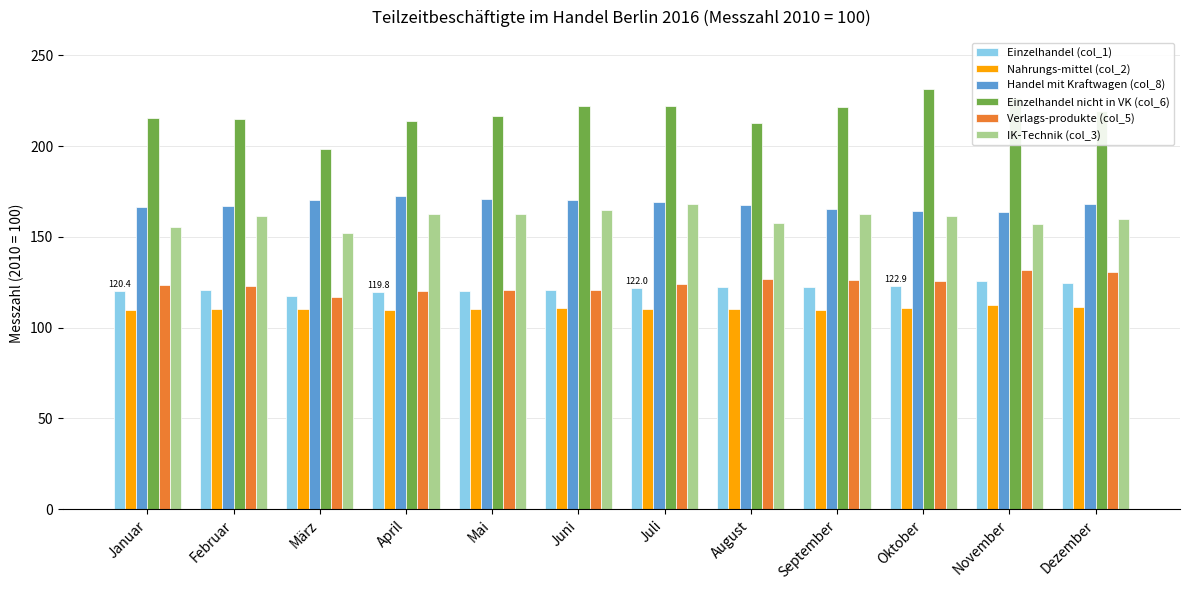

How many groups of bars are there?

12